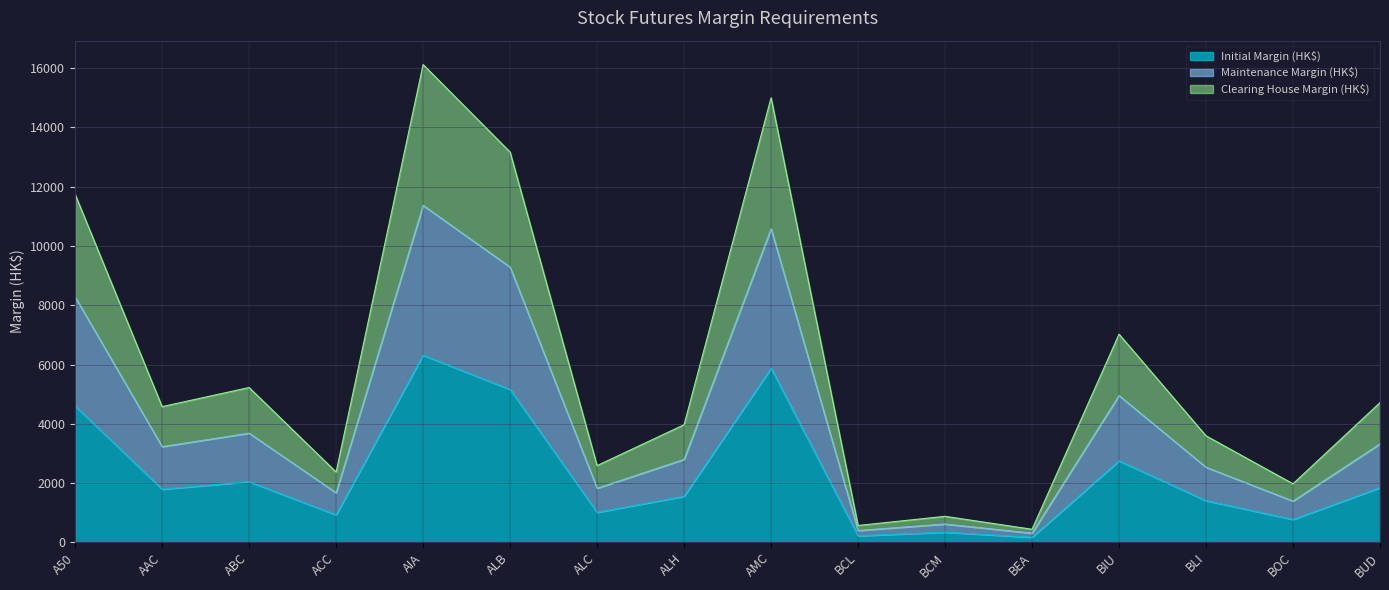

How many lines are shown in the chart?

3